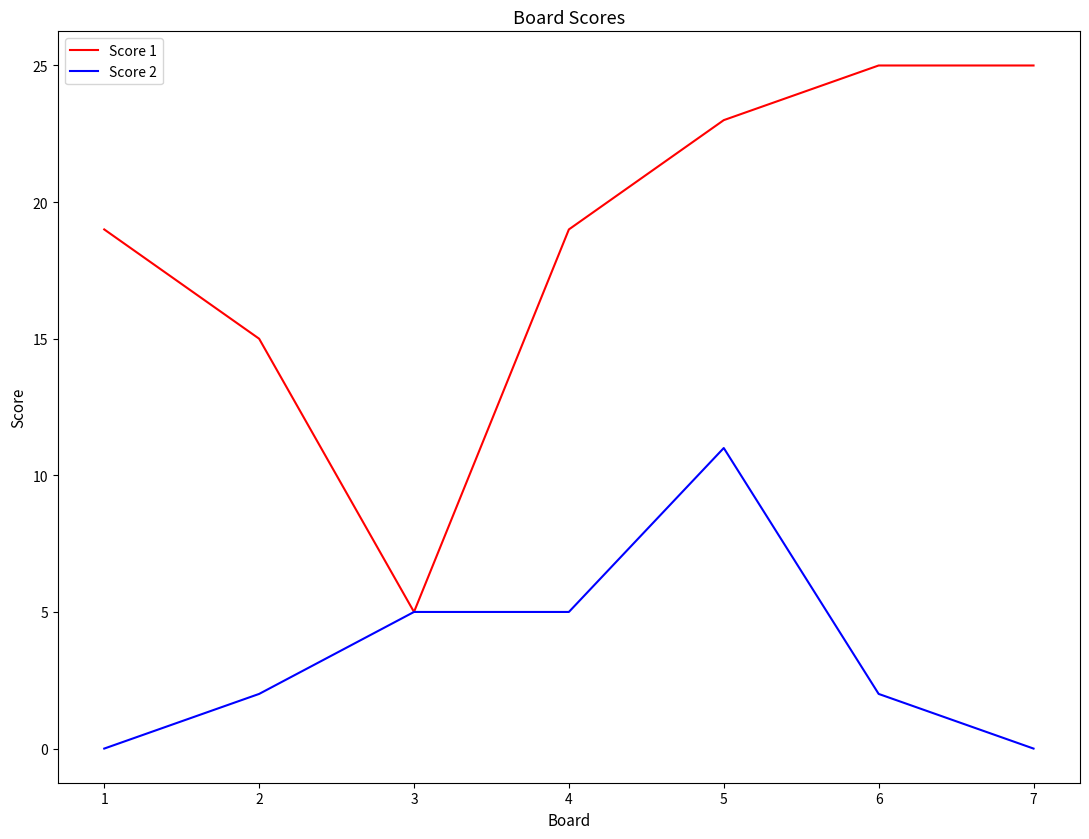

Reading left to right, extract all data points from this chart.

Score 1: 19	15	5	19	23	25	25
Score 2: 0	2	5	5	11	2	0